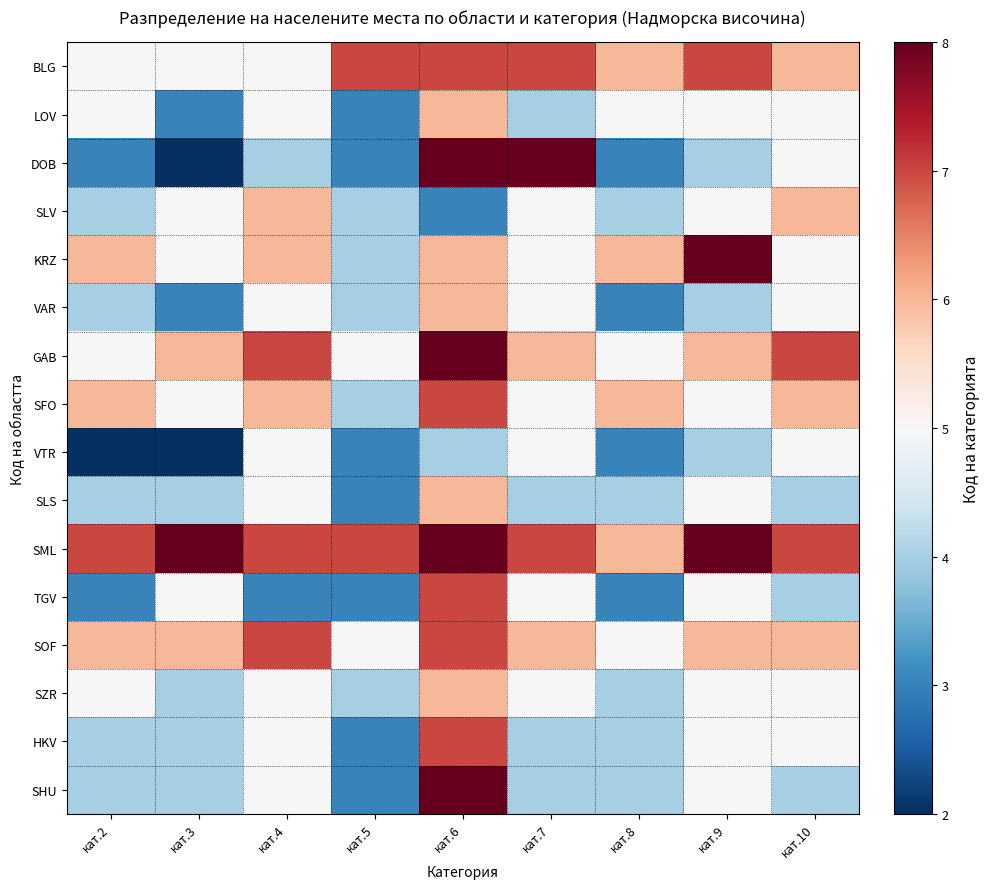

How many series are shown in this chart?

16